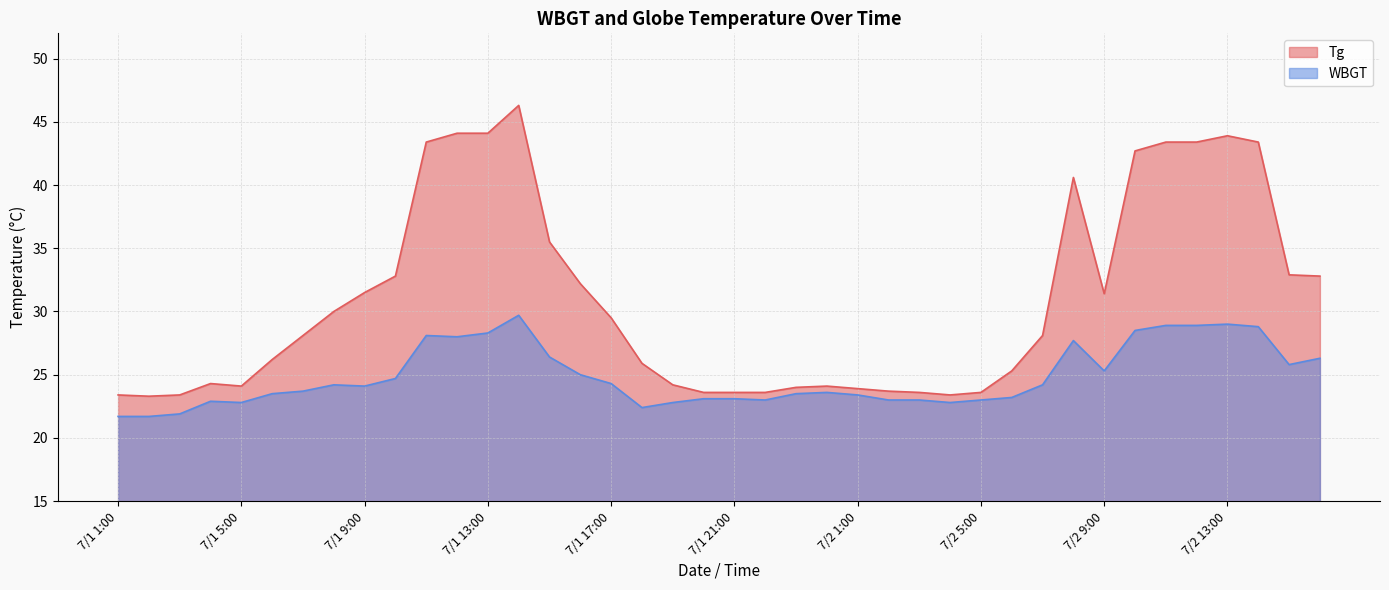

At which label does Tg reach its peak?

7/1 14:00